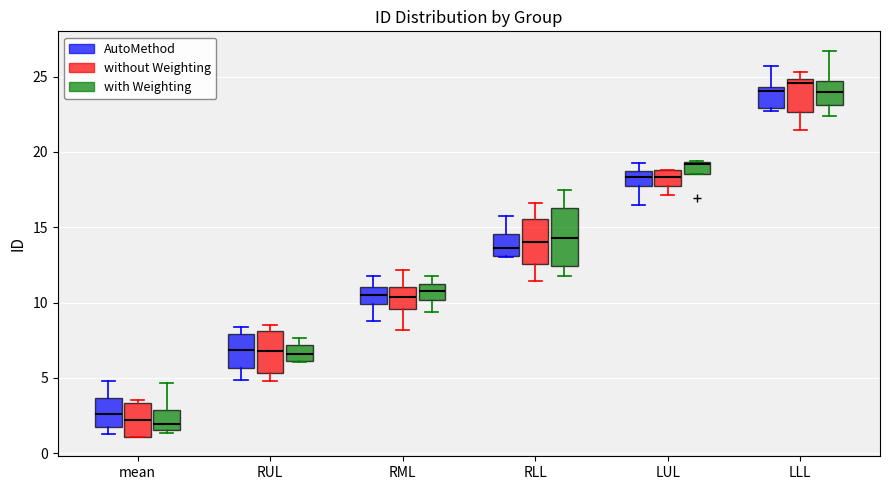

Where does the upper whisker of the box for LLL (AutoMethod) end on the y-axis? The values are not printed on the chart, so give them approximately, as read against the axis.

25.5